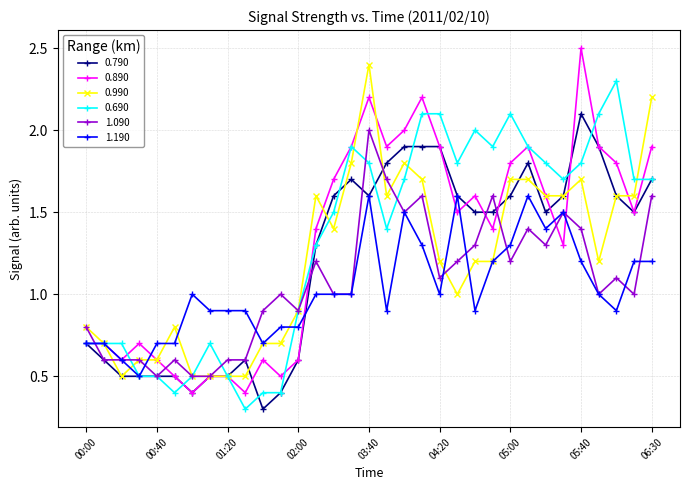

What is the minimum value for 1.090?

0.5